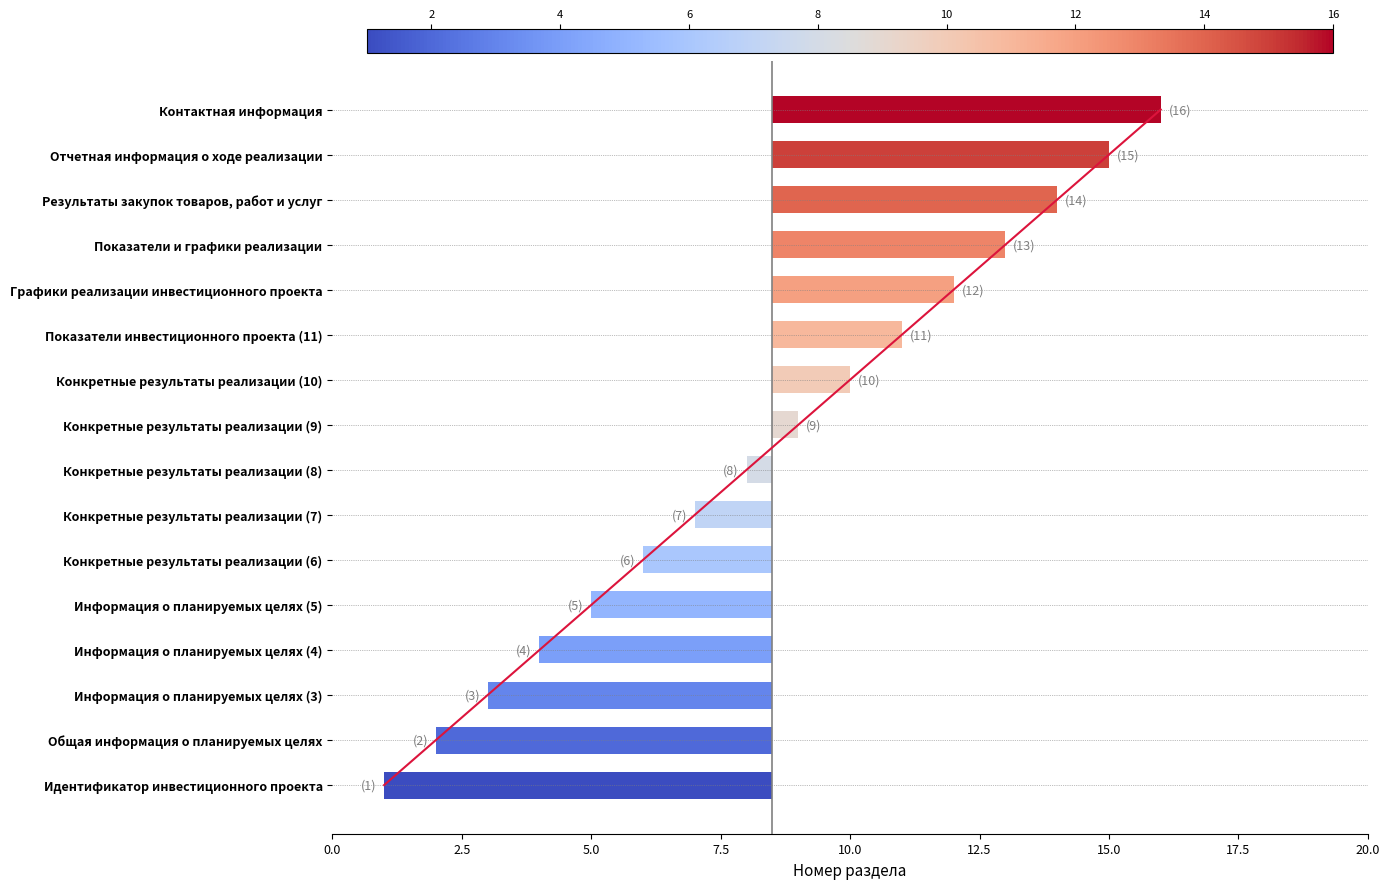

Rank the categories by value from lowest to highest.

Идентификатор инвестиционного проекта, Общая информация о планируемых целях, Информация о планируемых целях (3), Информация о планируемых целях (4), Информация о планируемых целях (5), Конкретные результаты реализации (6), Конкретные результаты реализации (7), Конкретные результаты реализации (8), Конкретные результаты реализации (9), Конкретные результаты реализации (10), Показатели инвестиционного проекта (11), Графики реализации инвестиционного проекта, Показатели и графики реализации, Результаты закупок товаров, работ и услуг, Отчетная информация о ходе реализации, Контактная информация